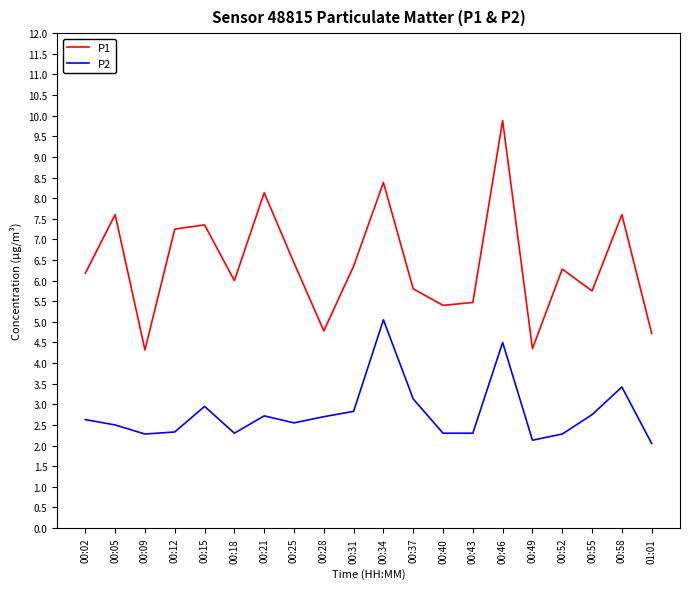

Where is the first local minimum for P1?

00:09